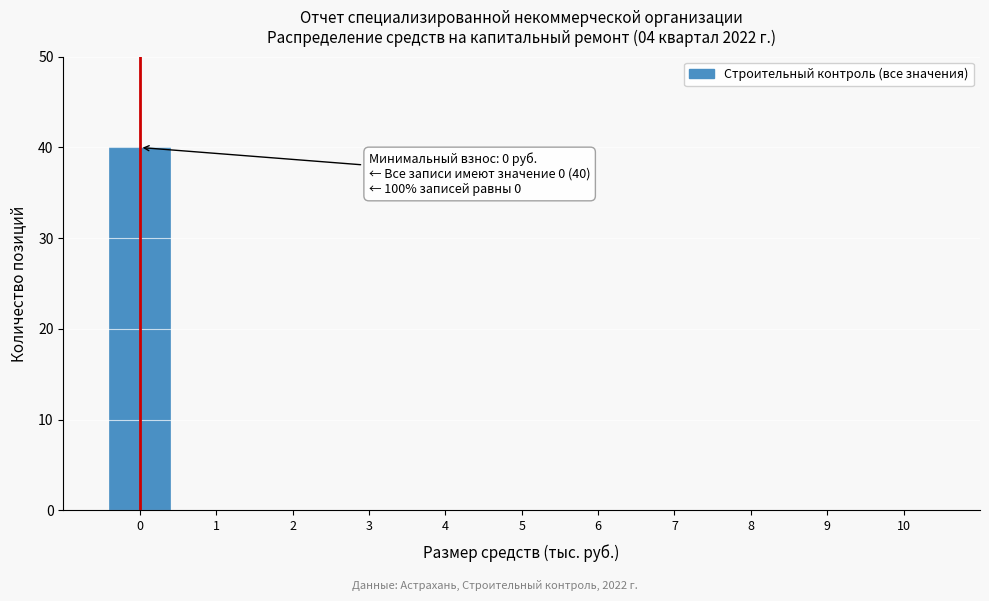

Reading right to left, what are all the values shown in this chart?

10=0	9=0	8=0	7=0	6=0	5=0	4=0	3=0	2=0	1=0	0=40